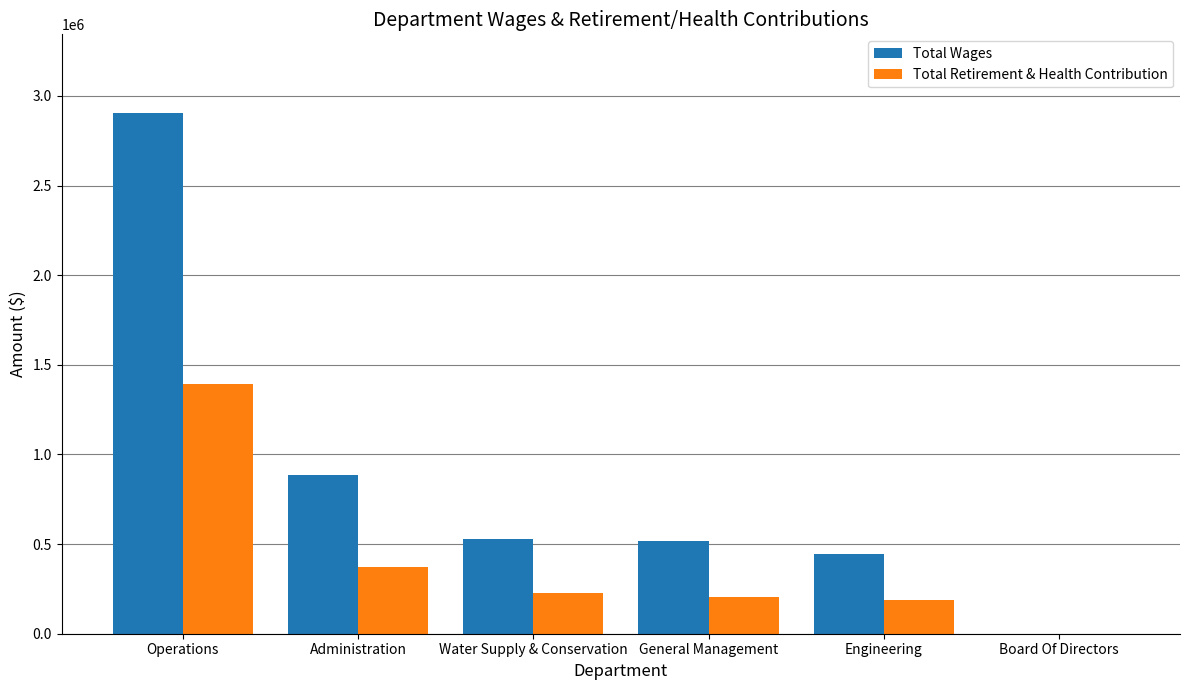

Is the value of Total Retirement & Health Contribution at Board Of Directors greater than the value of Total Wages at Administration?

No